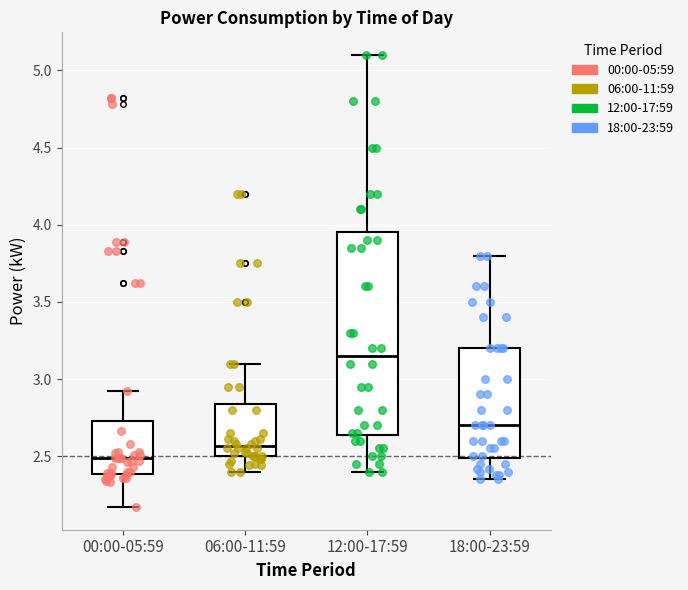

Which box's median line is the lowest?

00:00-05:59